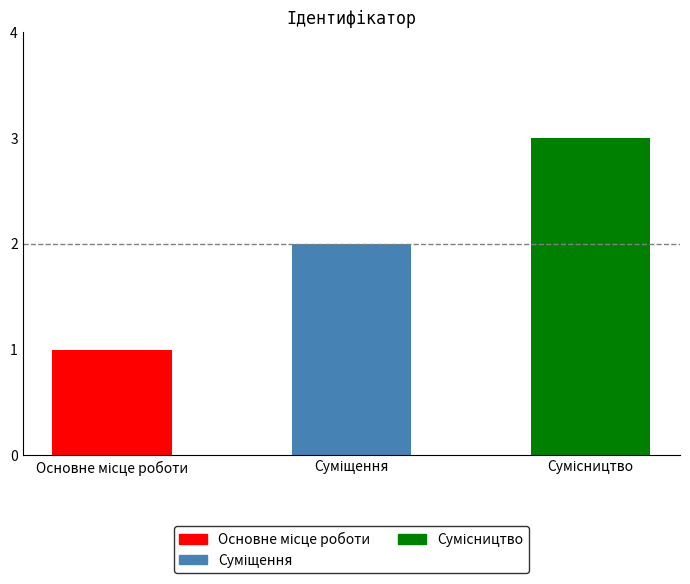

What is the difference between the second highest and minimum values?

1